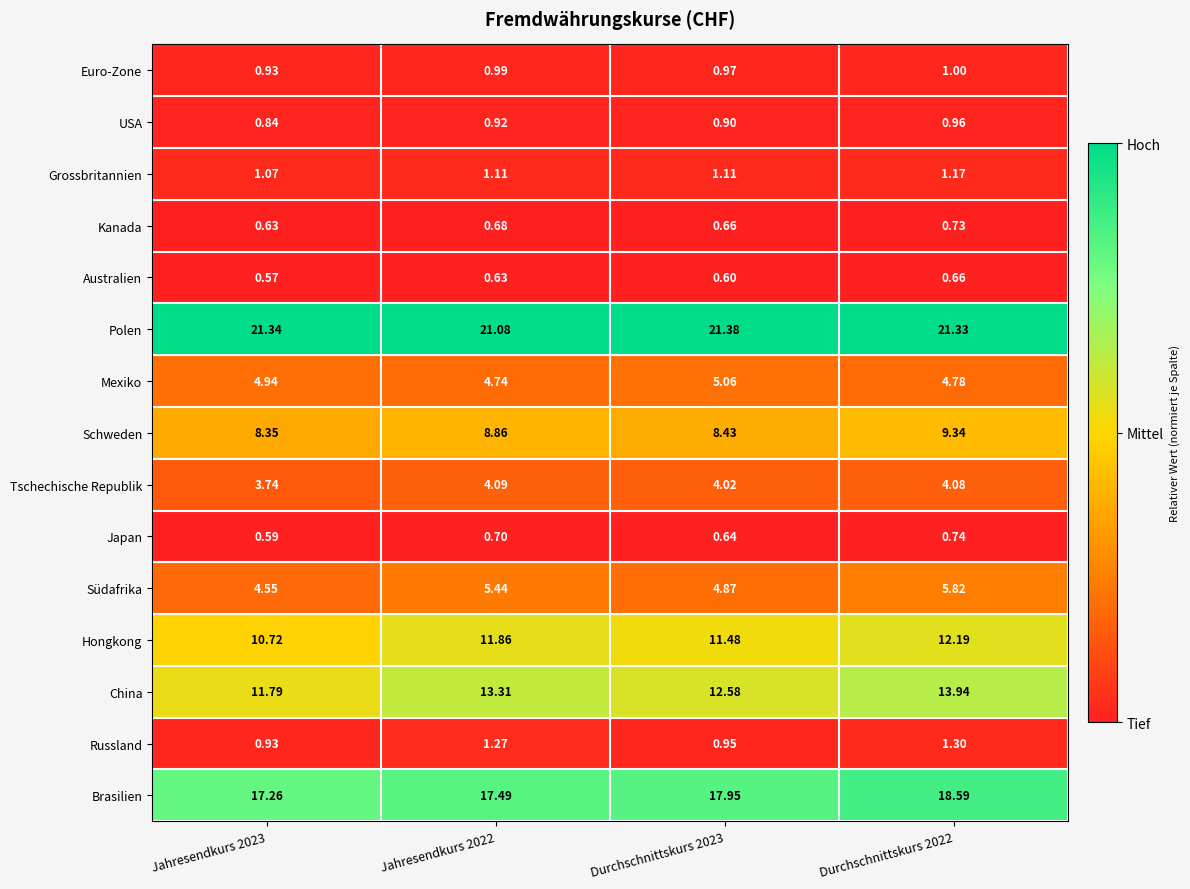

Rank the series by their maximum value, from lowest to highest.

Australien, Kanada, Japan, USA, Euro-Zone, Grossbritannien, Russland, Tschechische Republik, Mexiko, Südafrika, Schweden, Hongkong, China, Brasilien, Polen